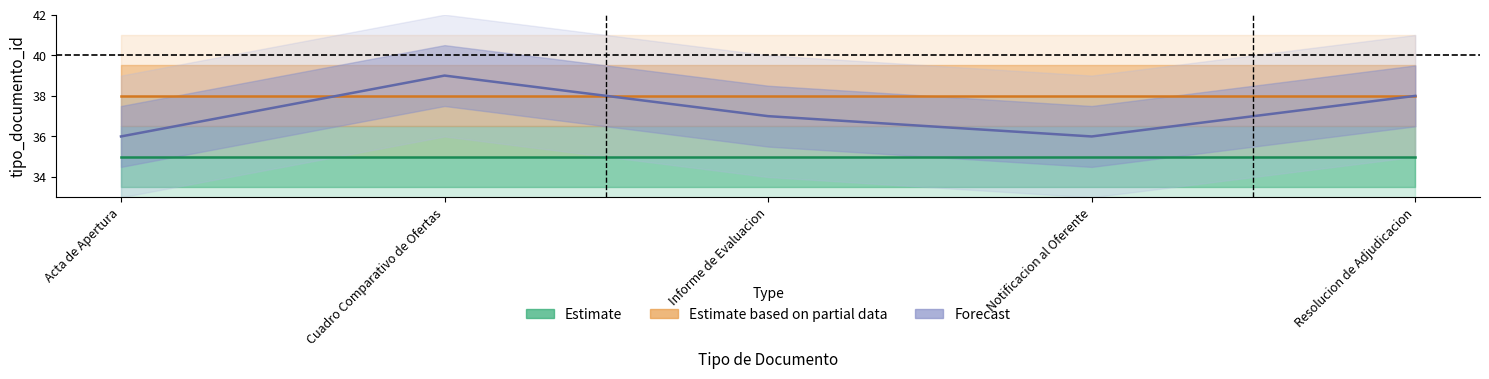

What is the minimum value for Estimate?

35